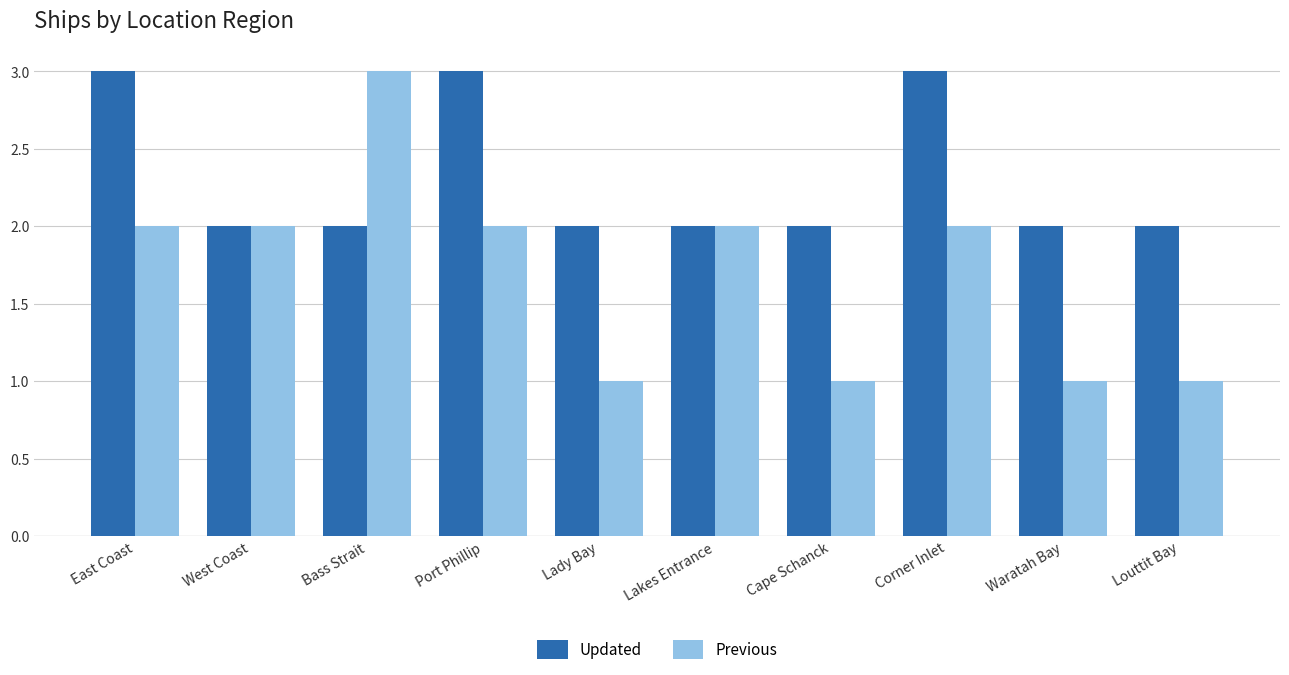

List the series in order of their overall mean, lowest first.

Previous, Updated